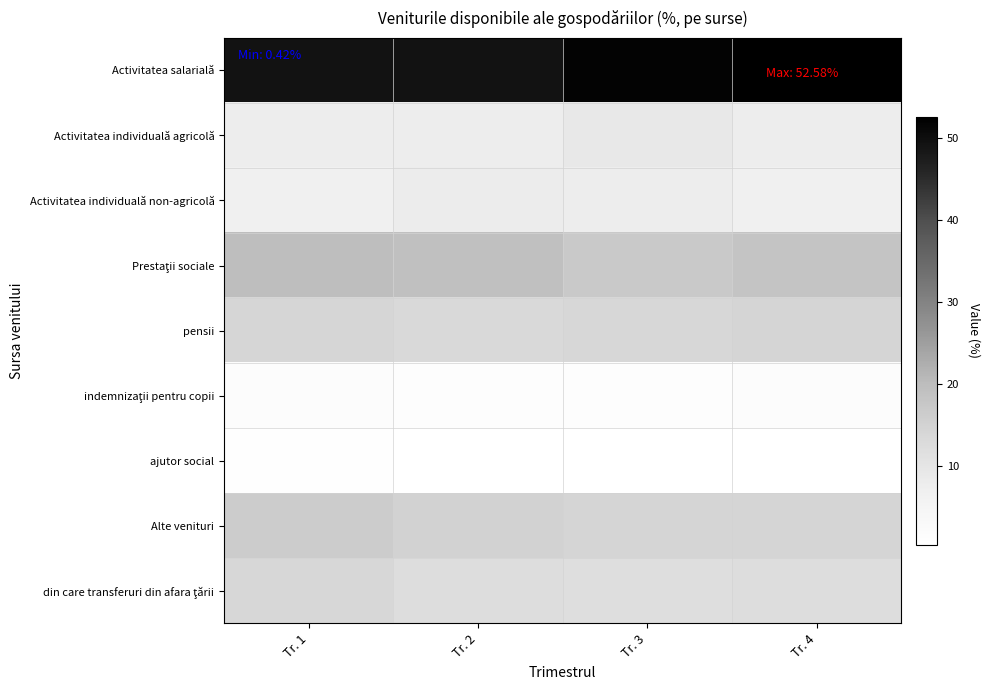

Which series has the largest total across all categories?

Activitatea salarială